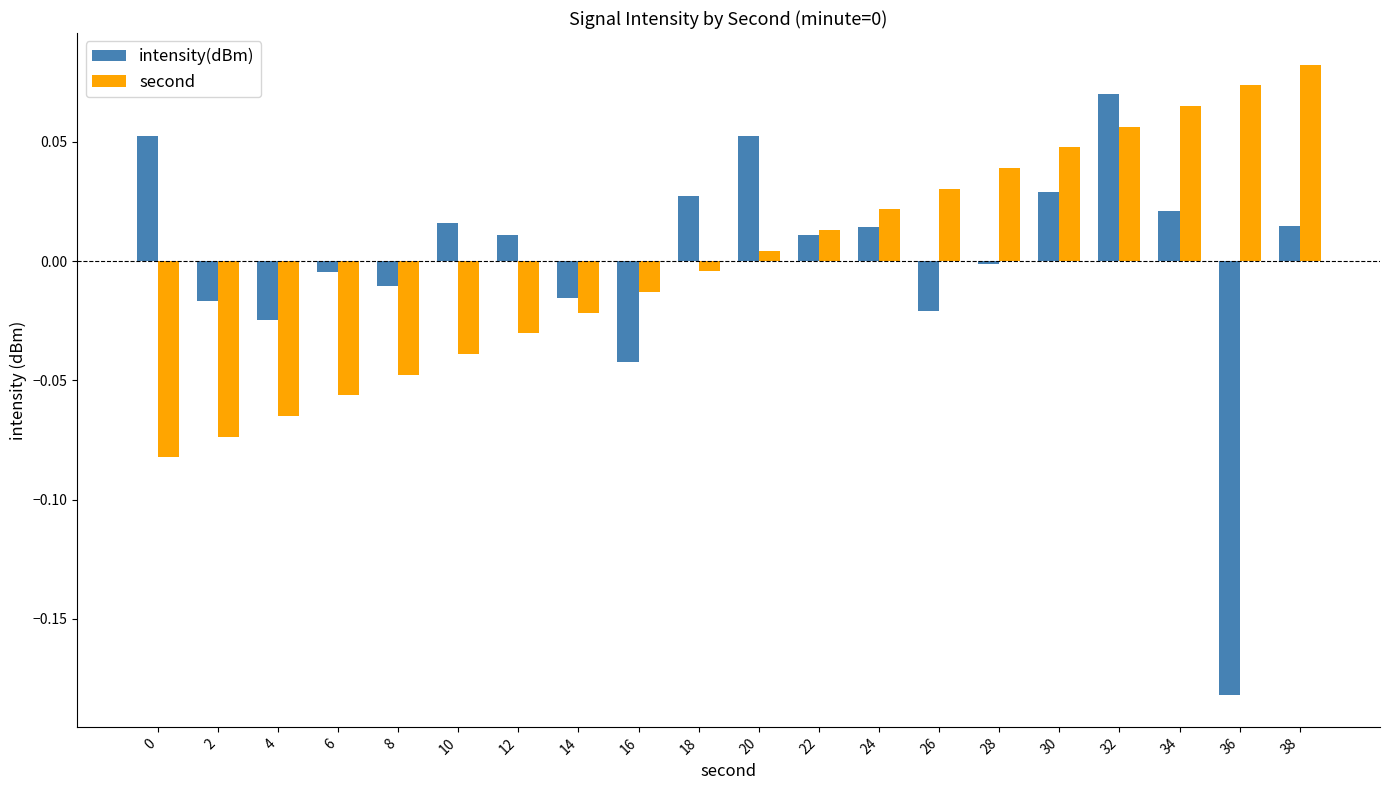

At which category does the chart reach its minimum across all series?

36